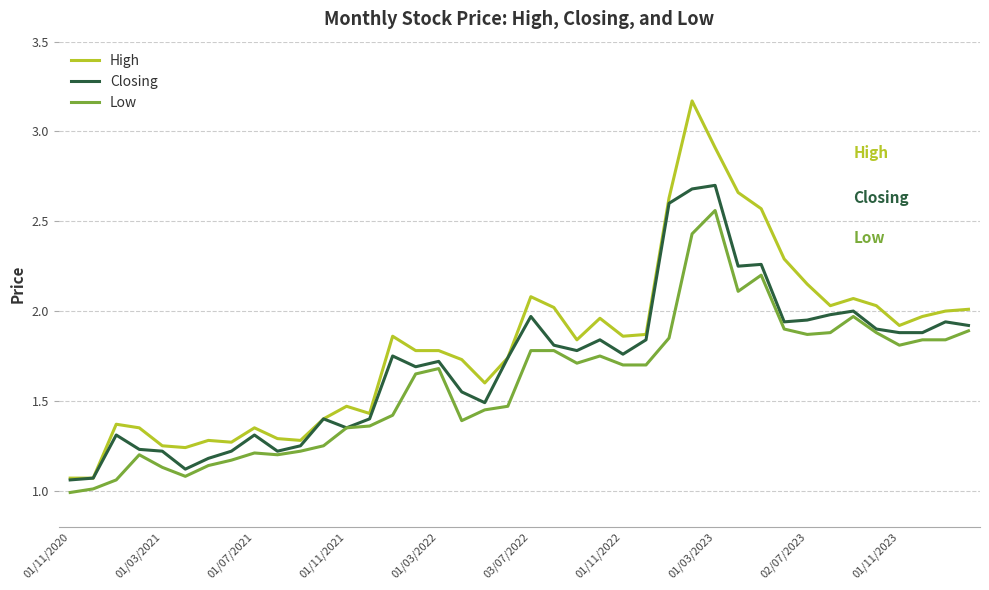

Rank the series by their average value, from lowest to highest.

Low, Closing, High